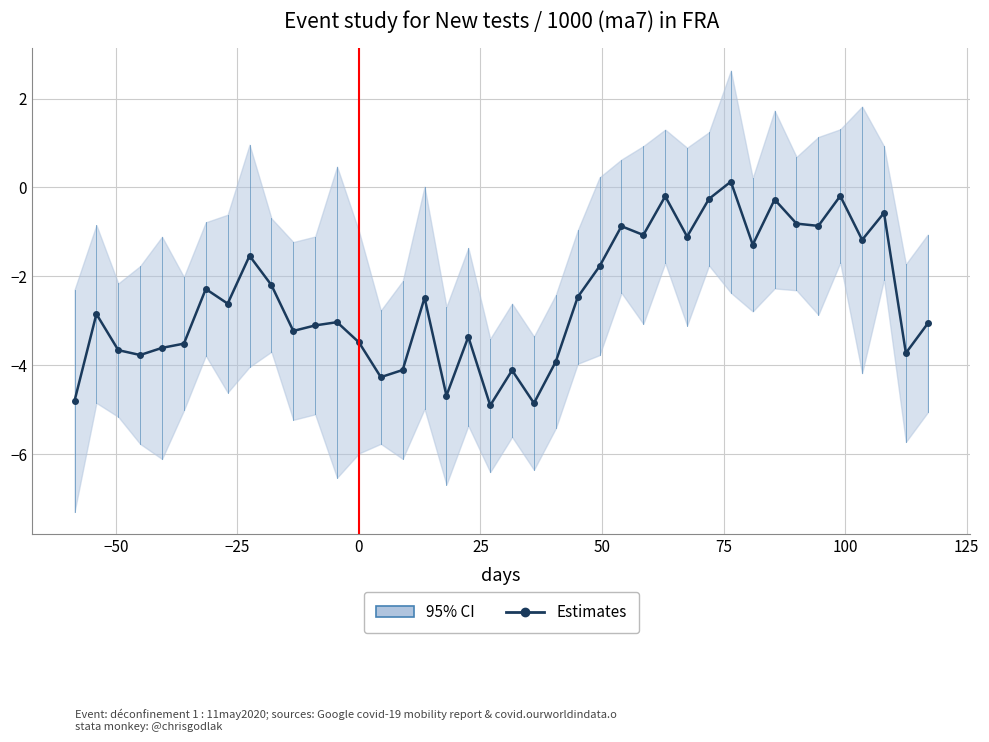

What is the difference between the maximum and minimum values?

5.0